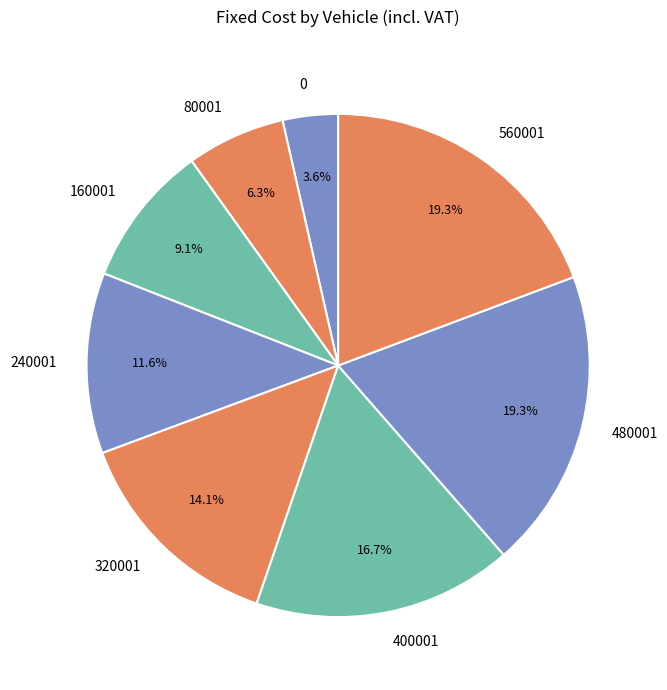

How many slices are in this pie chart?

8